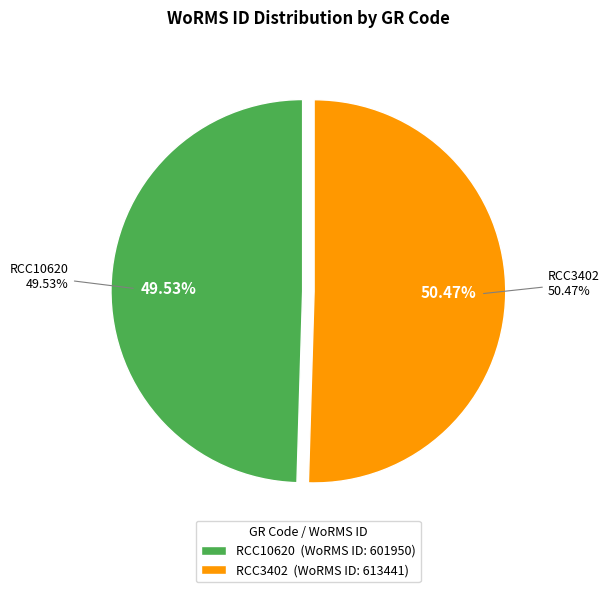

Which has a higher value, RCC3402 or RCC10620?

RCC3402